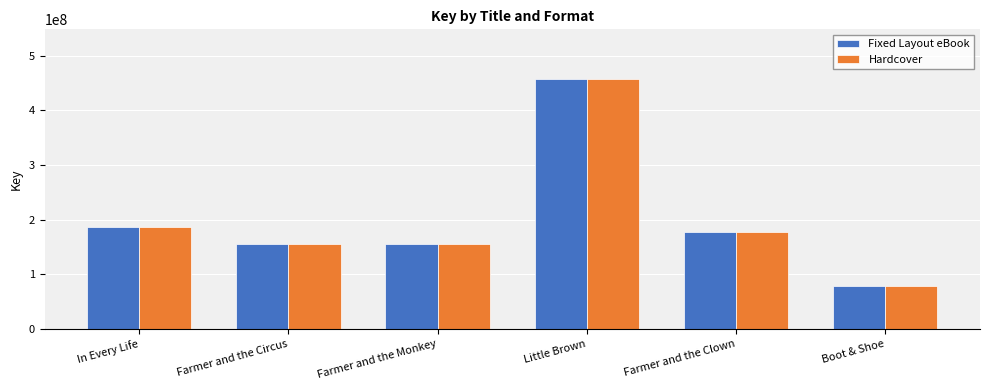

How many categories are shown in the chart?

6